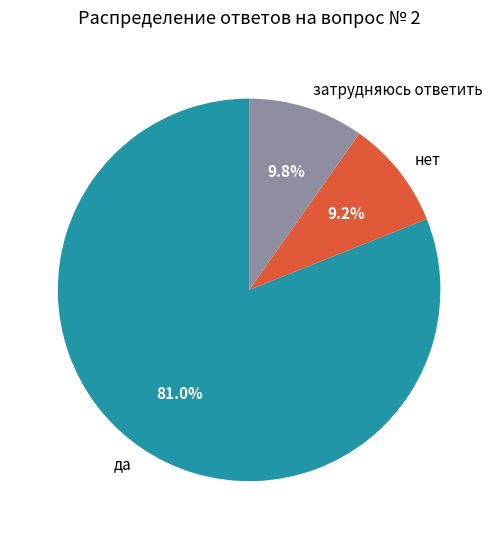

To the nearest percent, what percentage of the pie is да?

81%